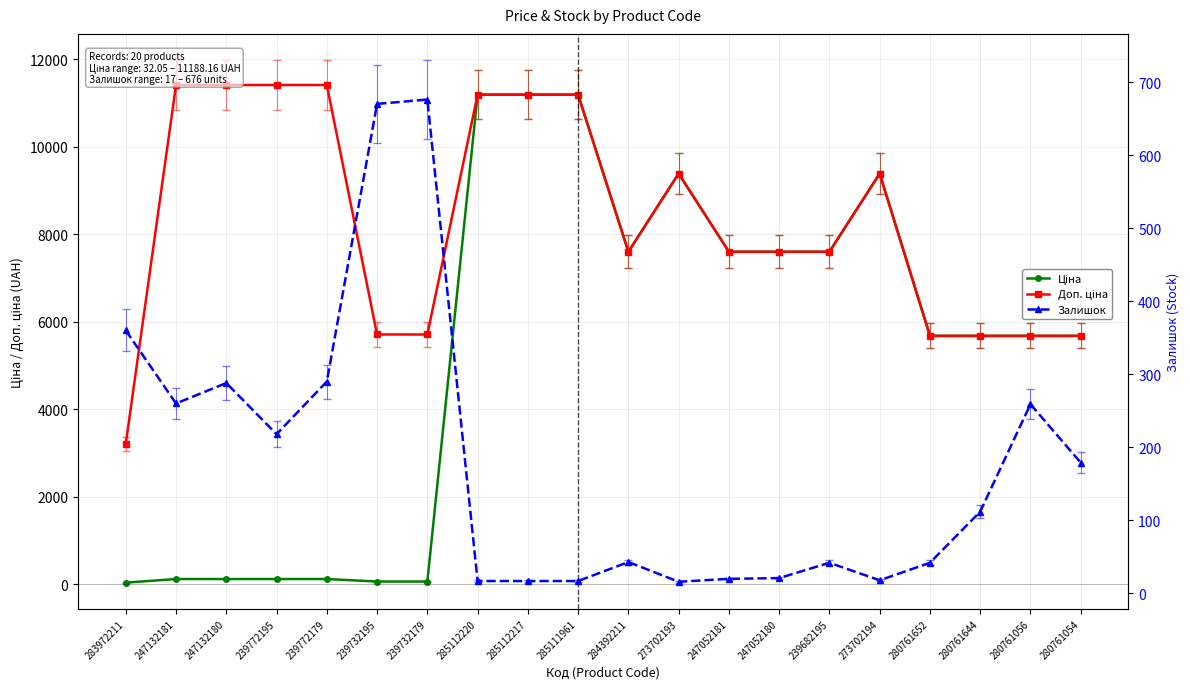

What is the value of the Ціна point at the 9th from the left?

11188.2